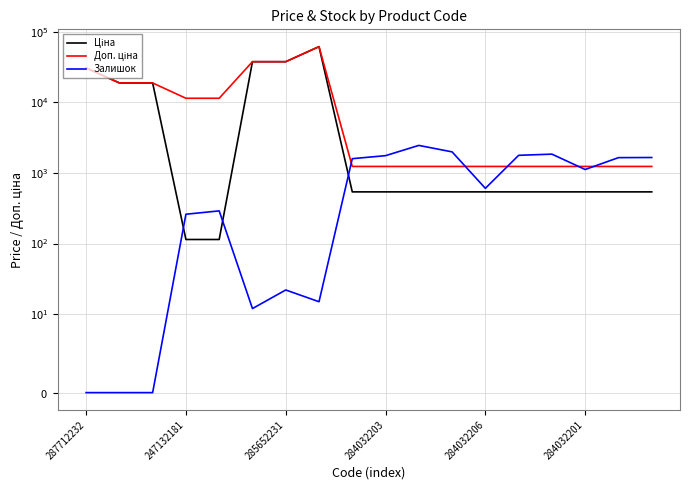

How many interior local peaks does the Доп. ціна series have?

1